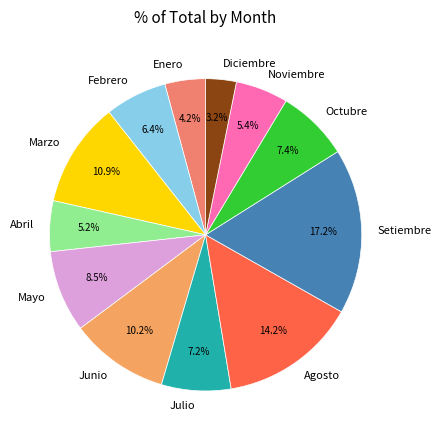

What percentage is NOT represented by Enero?

95.8%